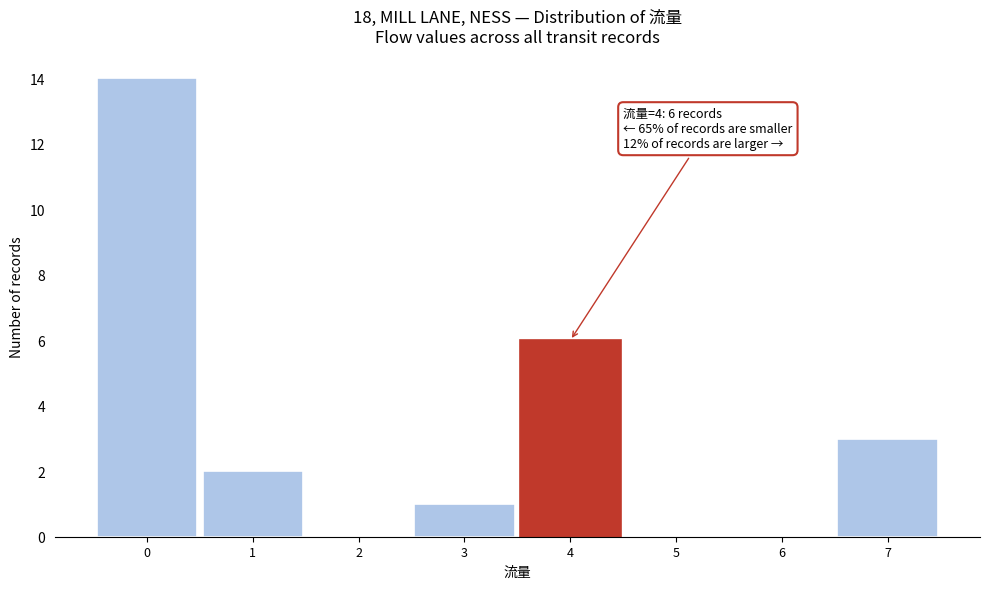

Which range on the x-axis has the tallest bar?

-0.5 to 0.5